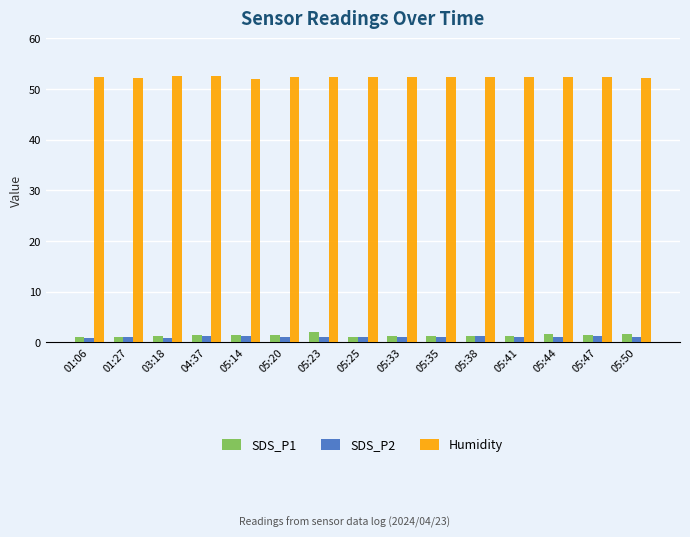

What is the value of the SDS_P2 bar at the 13th from the left?

1.1